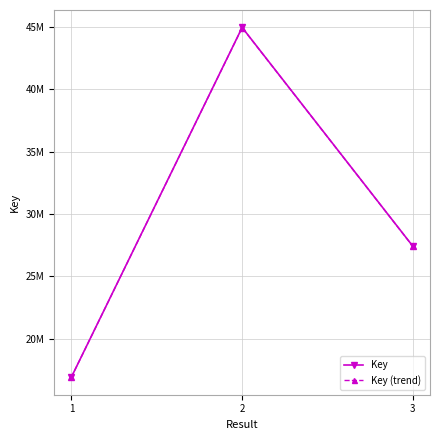

Reading left to right, what are all the values shown in this chart?

Key: 16903957.0	44974528.0	27407697.0
Key (trend): 16898885.8	44961035.6	27399474.7